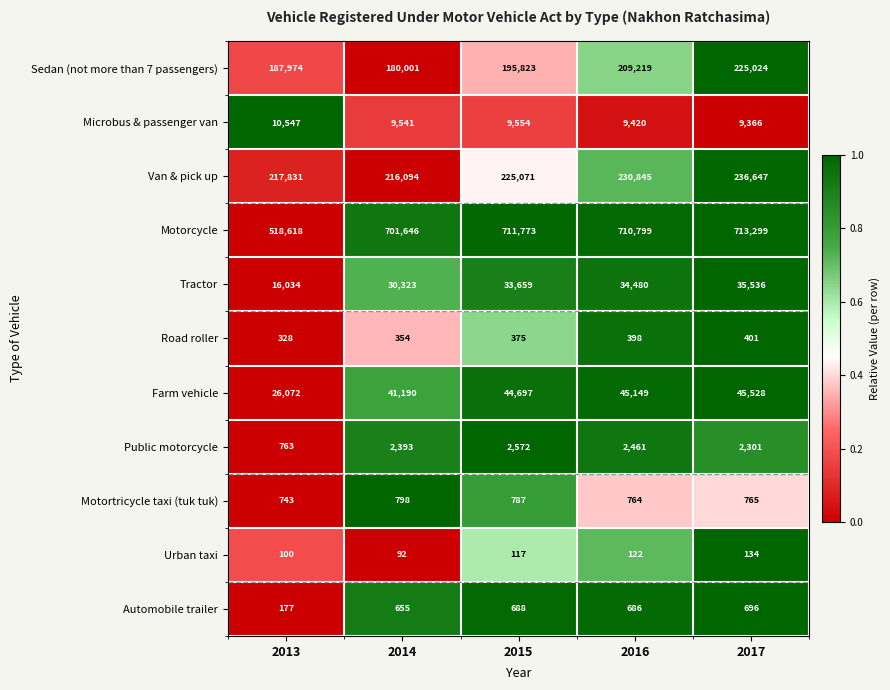

How many data points in Public motorcycle are less than 2393?

2